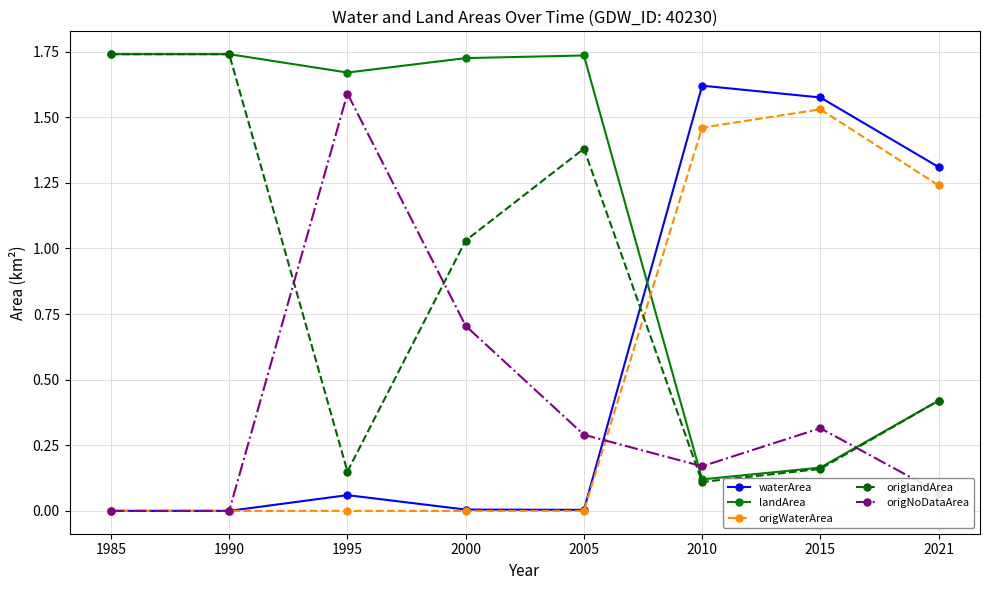

Where does the landArea series first go above 1?

1985